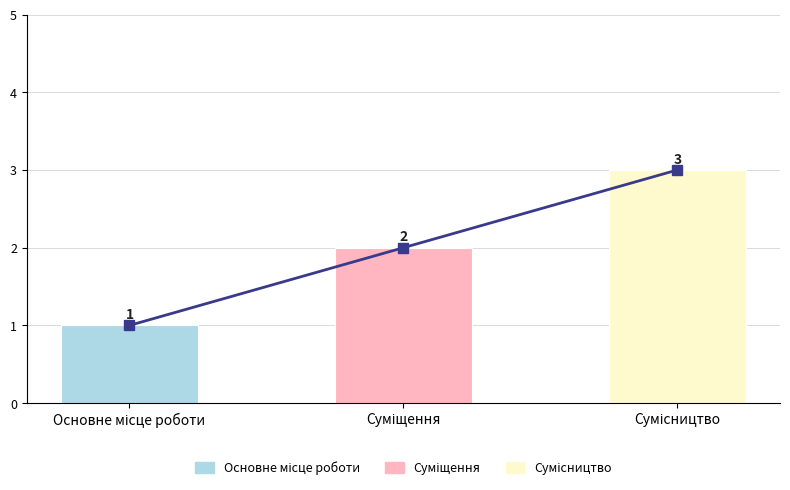

Reading left to right, transcribe all the data shown in this chart.

Лінія Ідентифікатора: 1	2	3
Ідентифікатор: 1	2	3